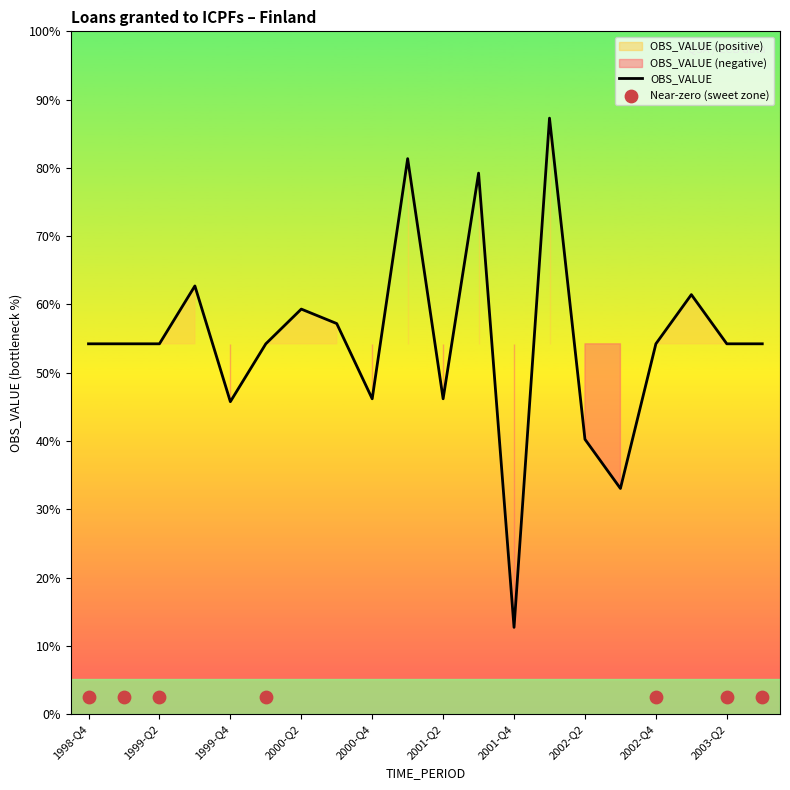

What is the change in value from 2000-Q2 to 2000-Q3?

-5